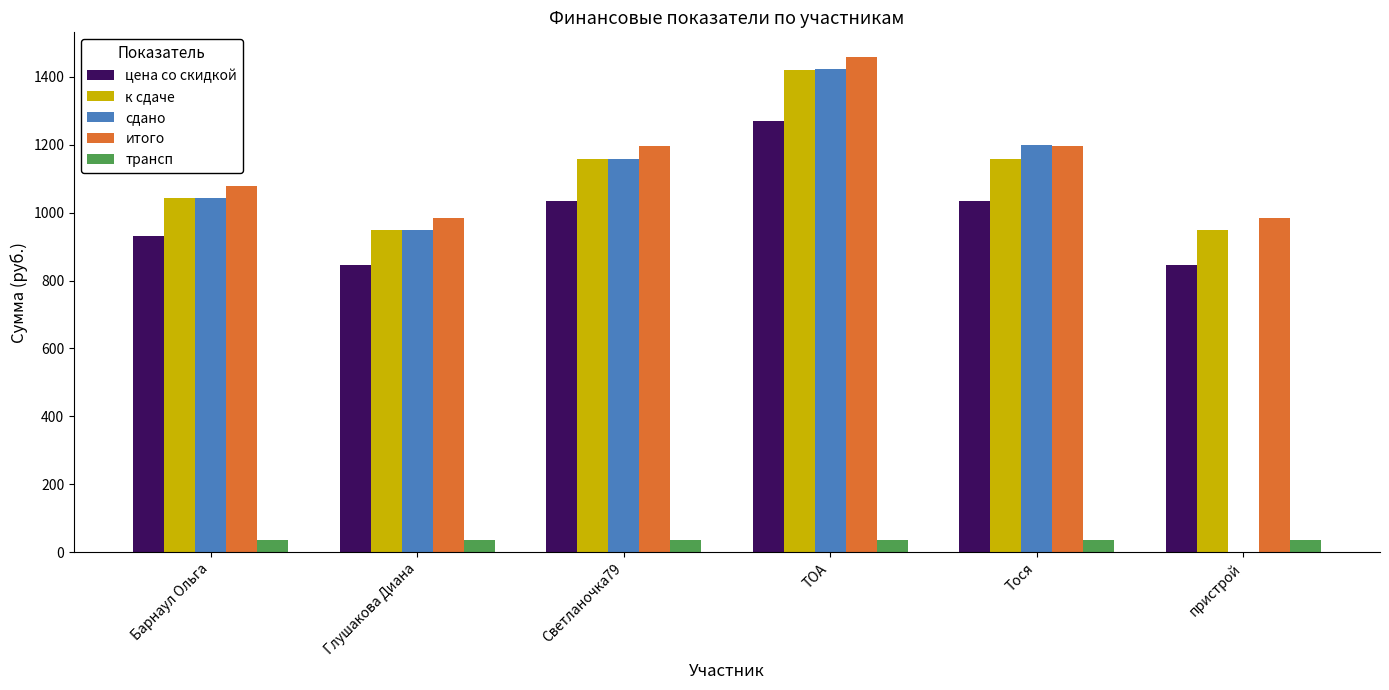

What is the spread (max minus min) of values at Барнаул Ольга?

1042.3